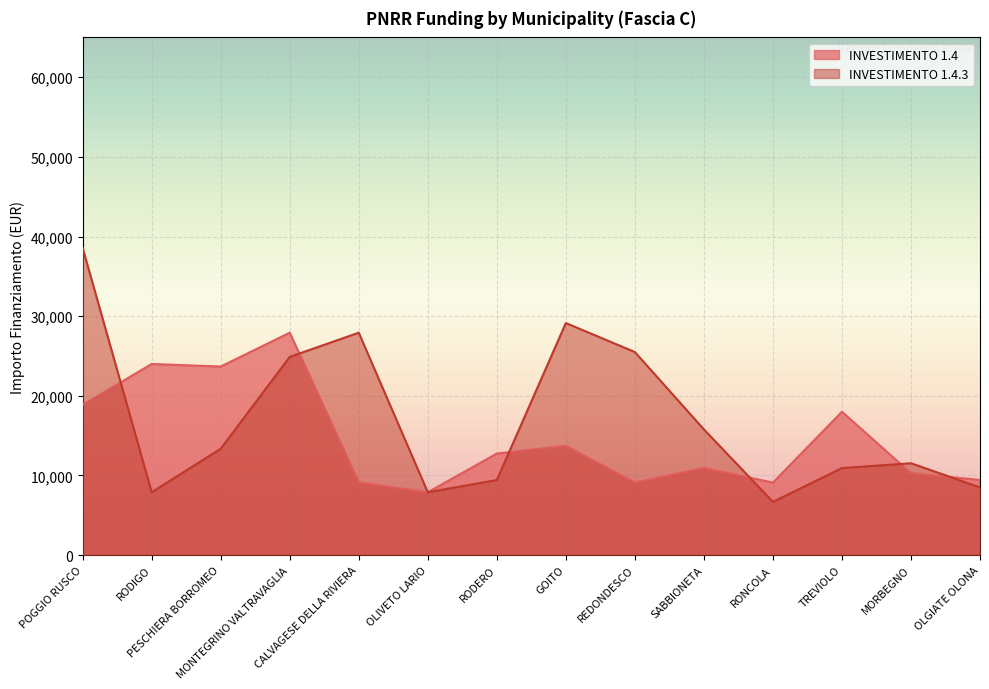

What are all the series names shown in the legend?

INVESTIMENTO 1.4, INVESTIMENTO 1.4.3